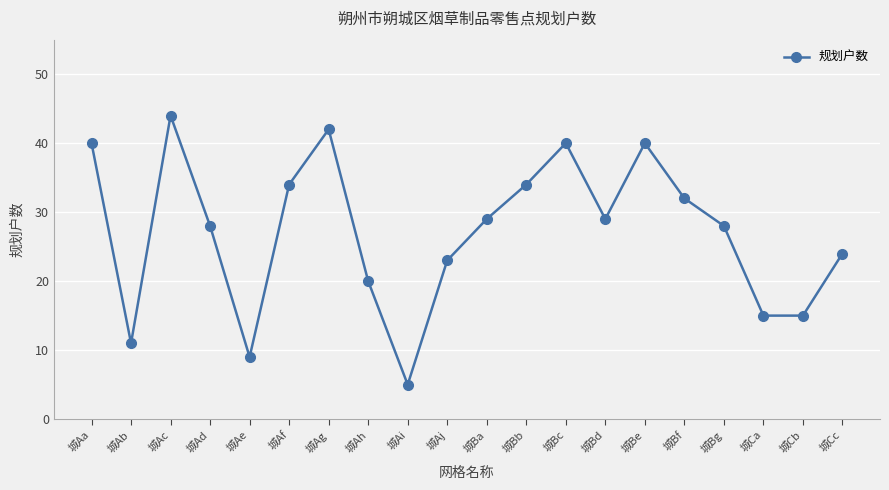

What is the value of the 11th point from the left?

29